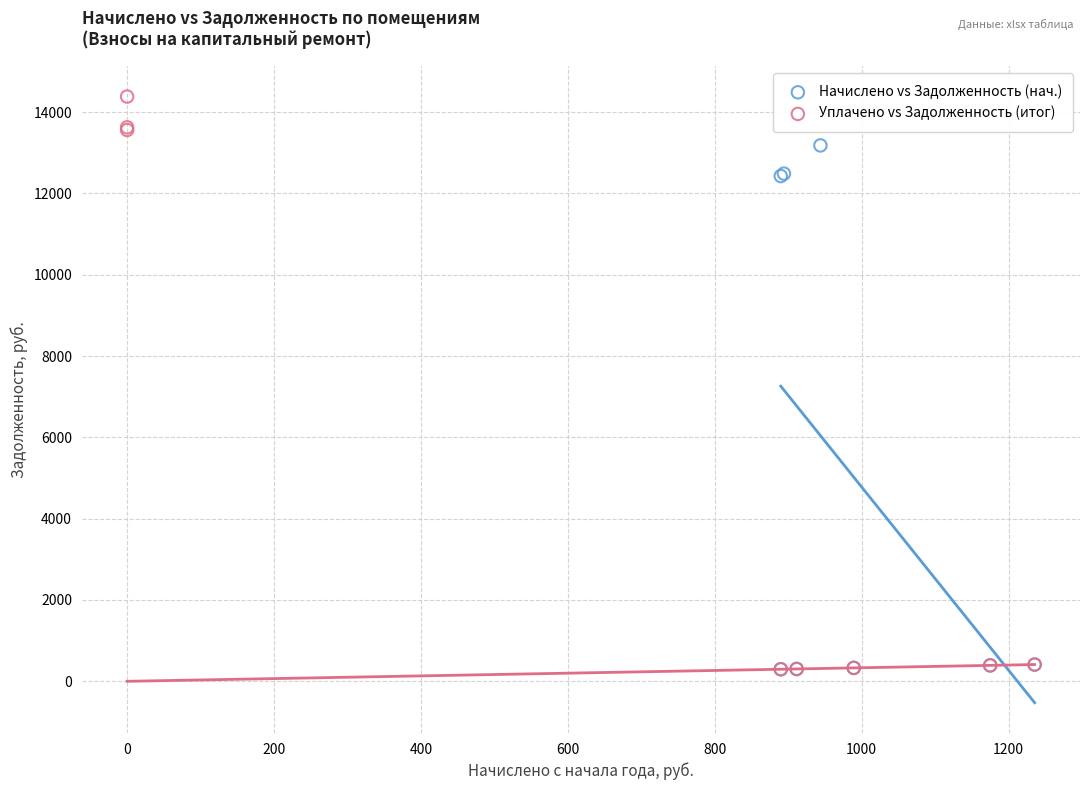

Which series contains the highest Y value?

Уплачено vs Задолженность (итог)